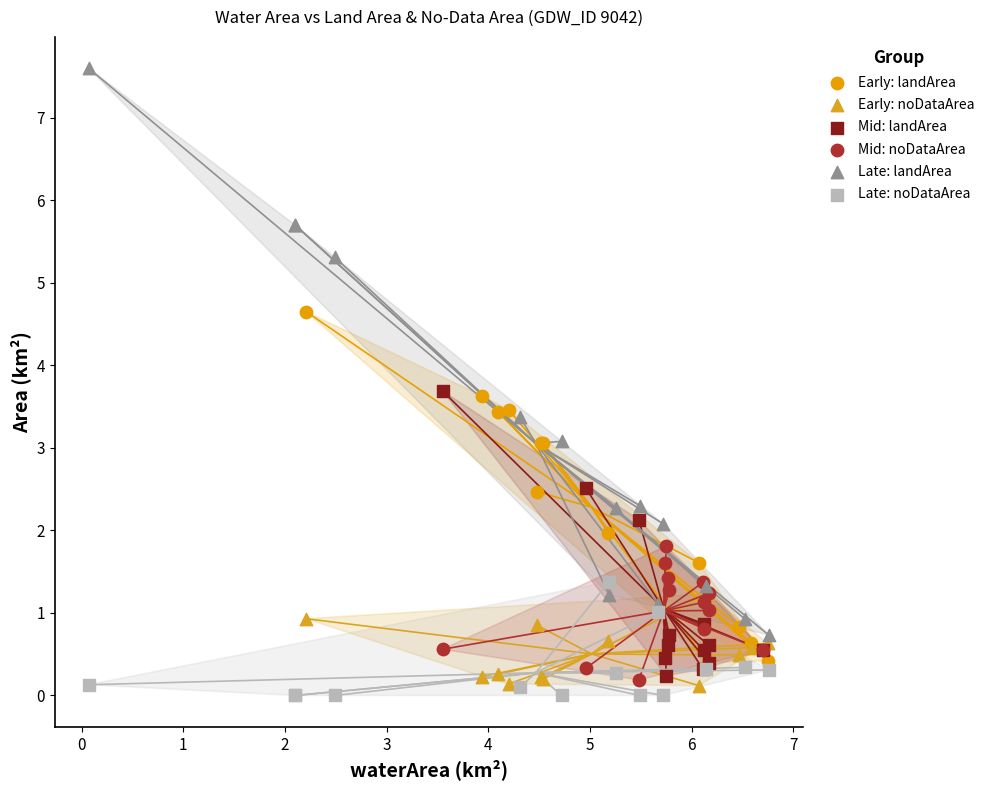

Which series has the largest Y range (max minus min)?

Late: landArea